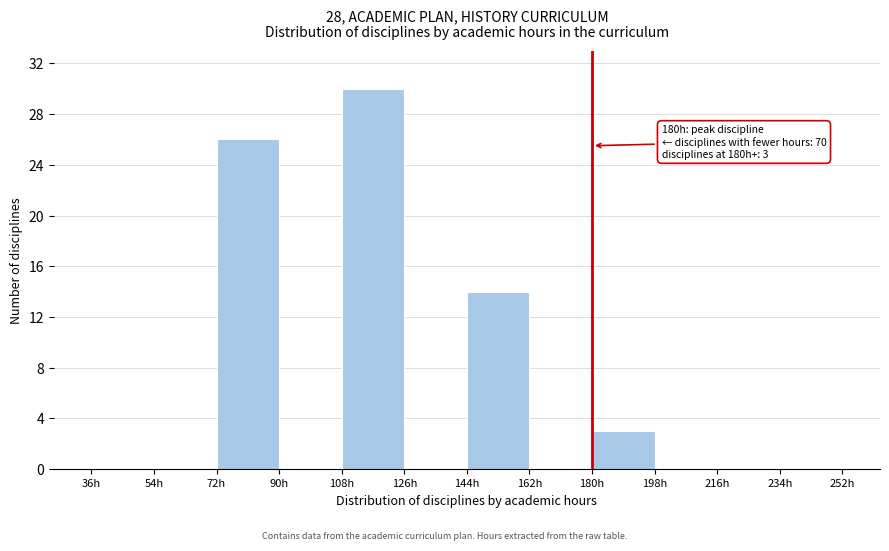

Which range on the x-axis has the tallest bar?

108 to 126